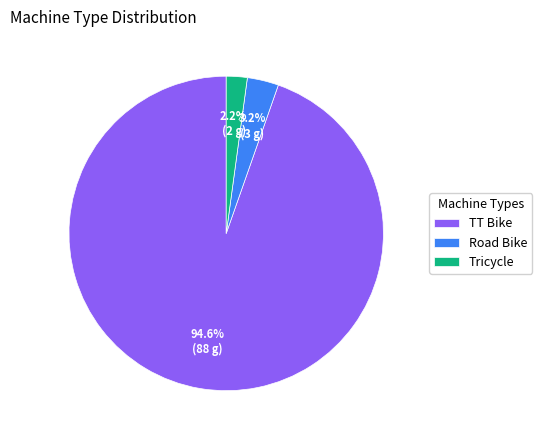

True or false: TT Bike accounts for 99% of the total.

False